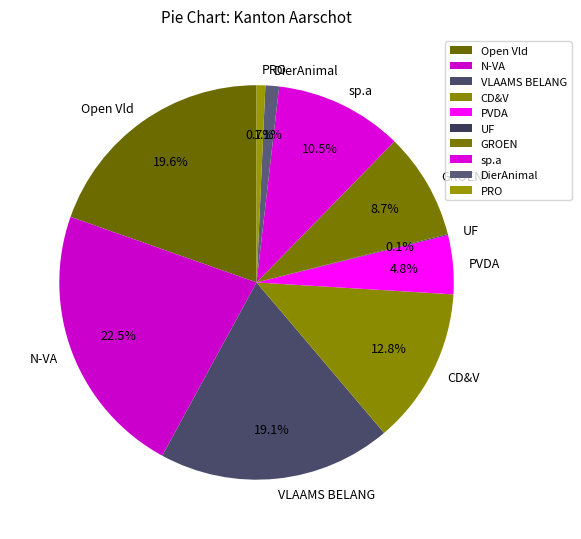

What portion of the pie excludes sp.a?

89.5%